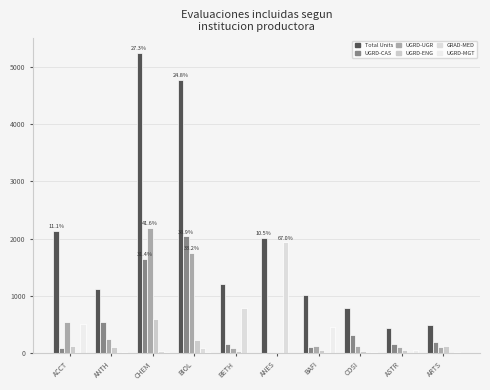

At which label is UGRD-ENG closest to 295?

BIOL